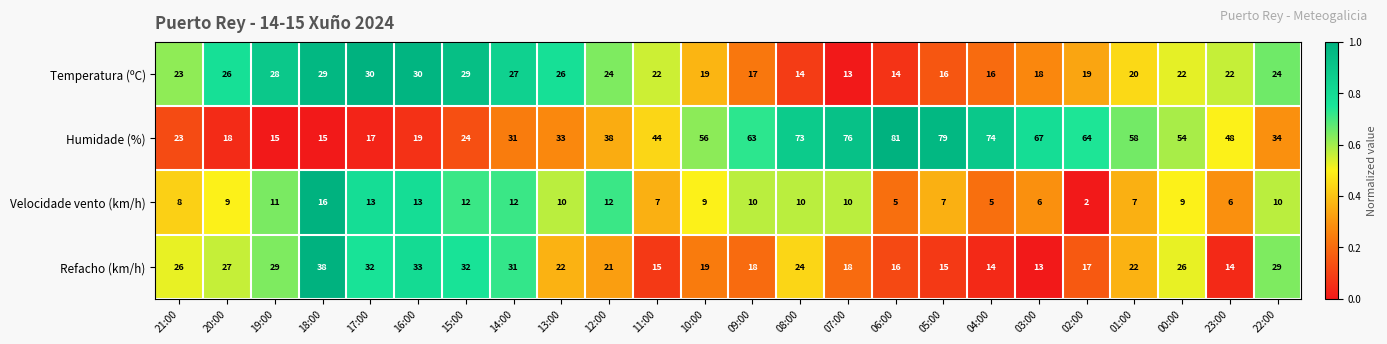

At how many categories does at least one series exceed 12?

24